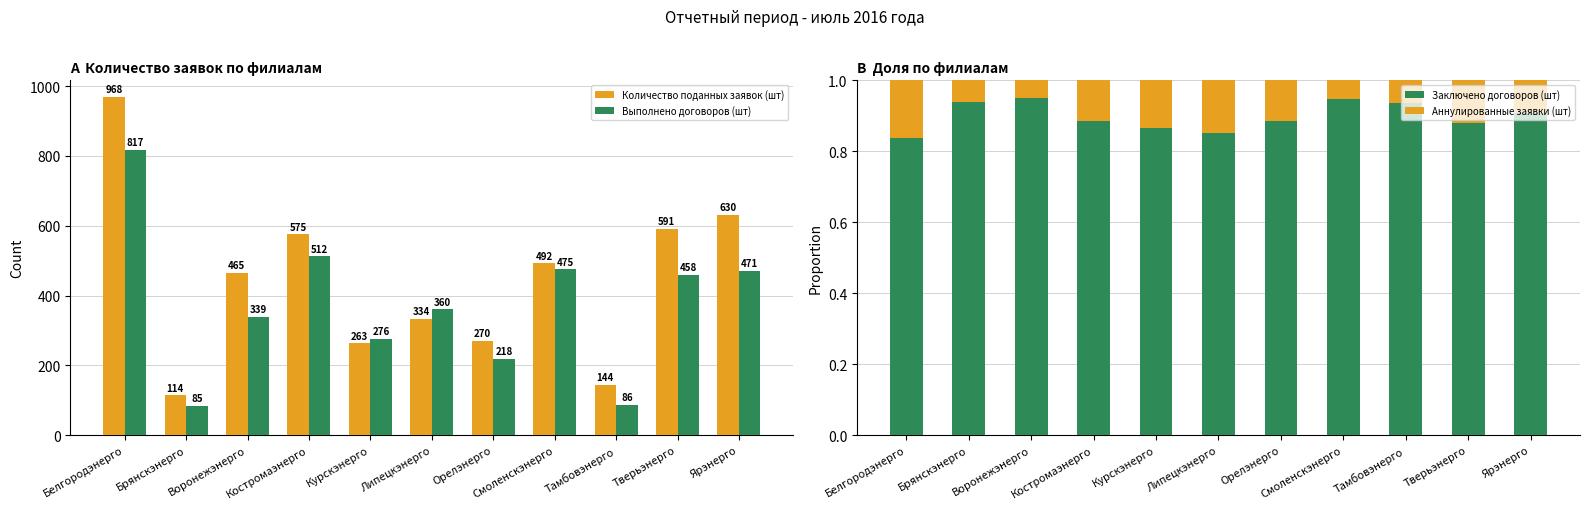

How many values in the Количество поданных заявок (шт) series exceed 465?

5